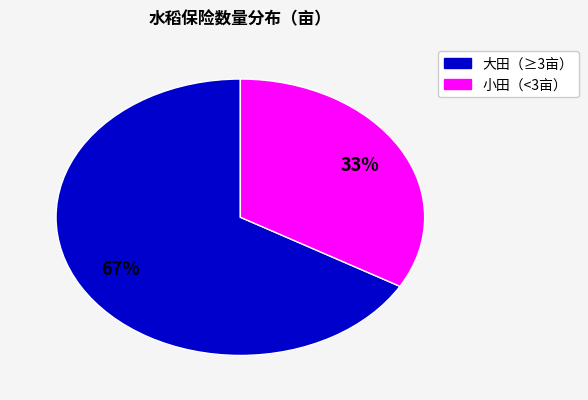

Does any single category account for the majority?

Yes